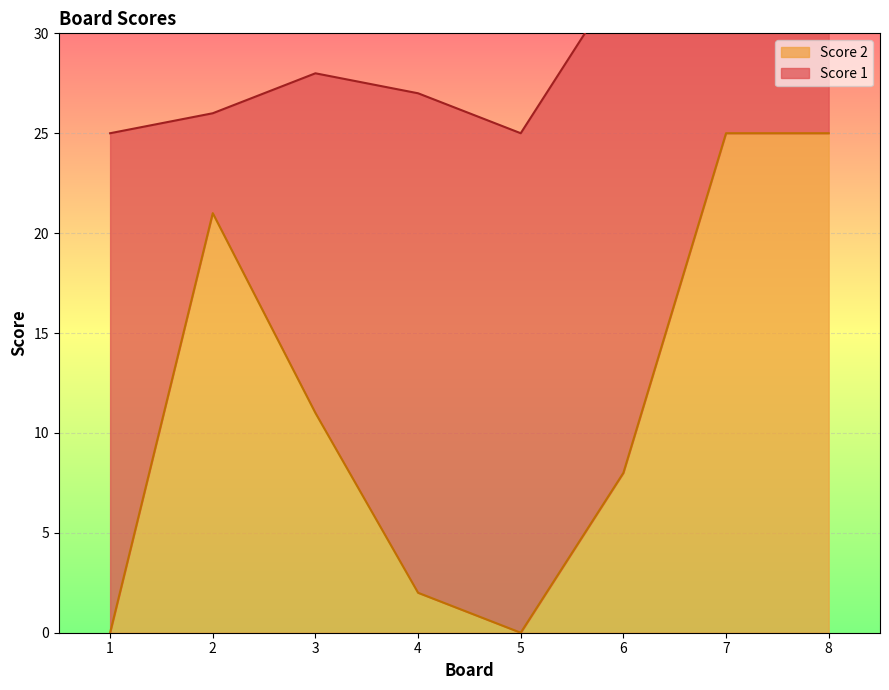

How many interior local peaks (higher than both neighbors) does the data have?

1